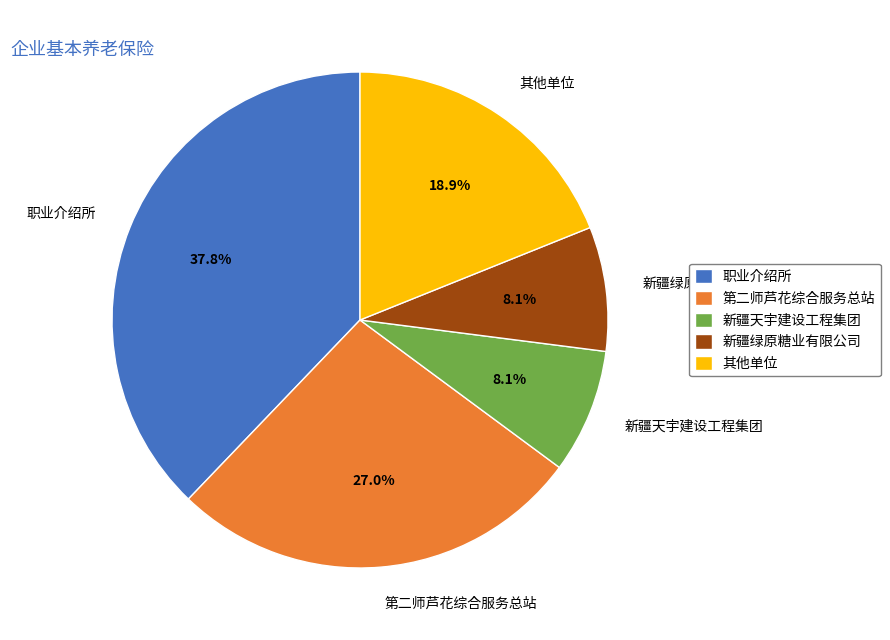

What percentage is NOT represented by 其他单位?

81.1%